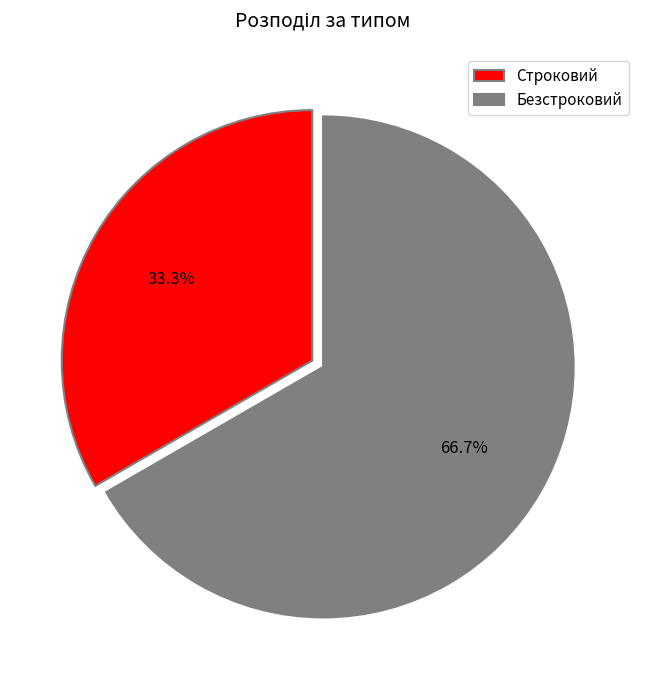

Is it true that Безстроковий is 77% of the pie?

False